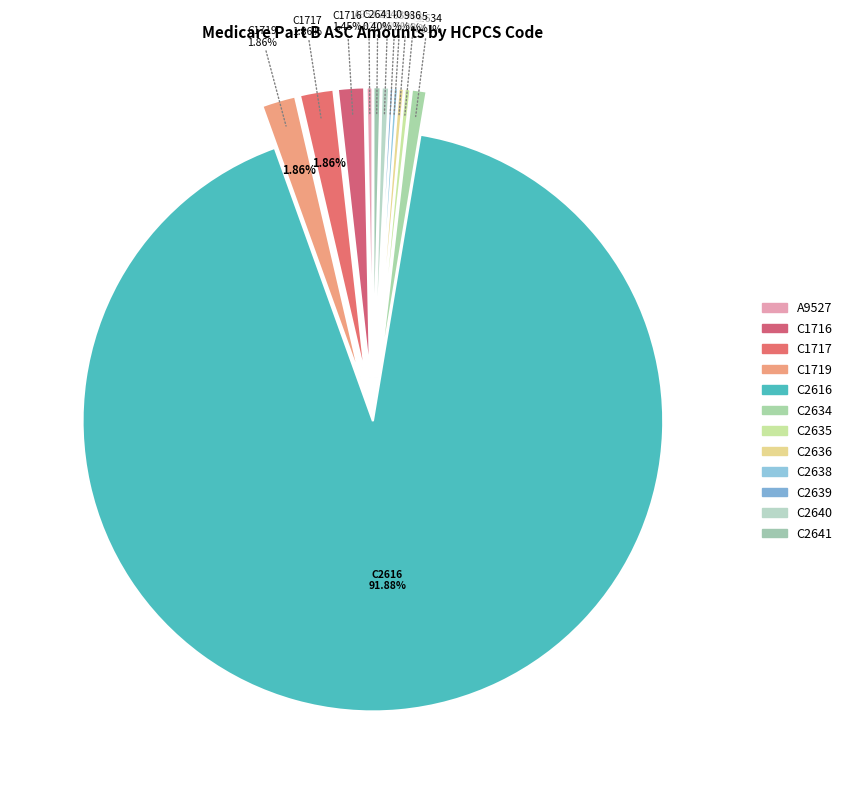

Is it true that C2636 is 0% of the pie?

True